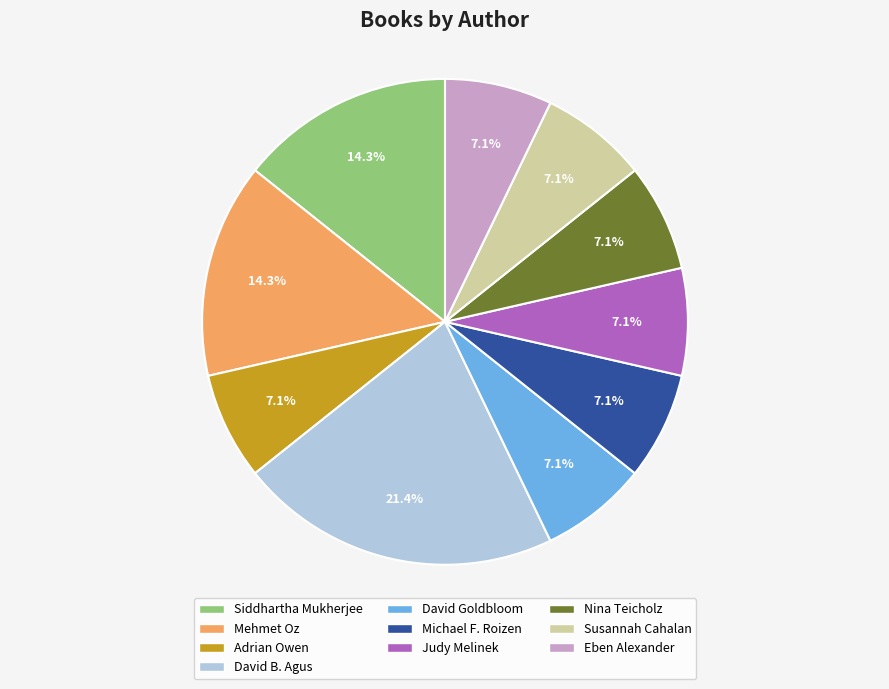

How many slices are in this pie chart?

10